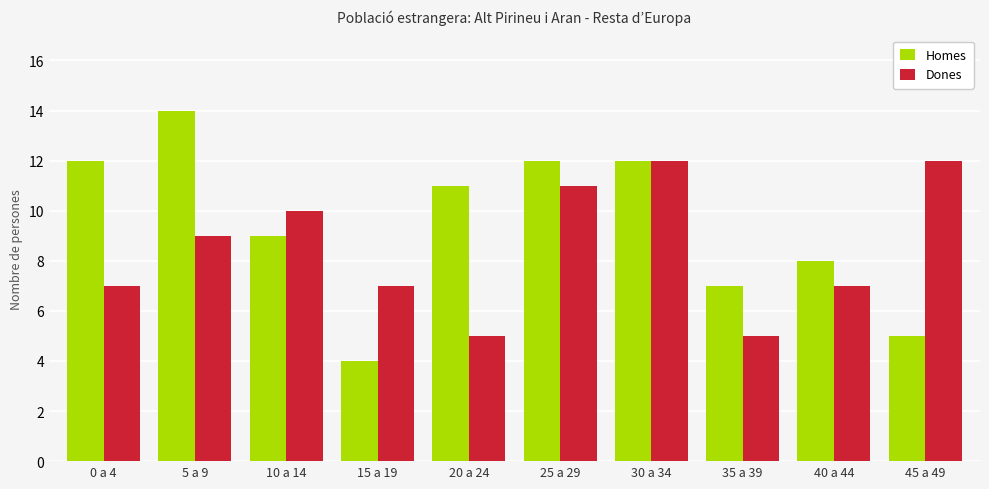

True or false: Homes has a value of 12 at 30 a 34.

True